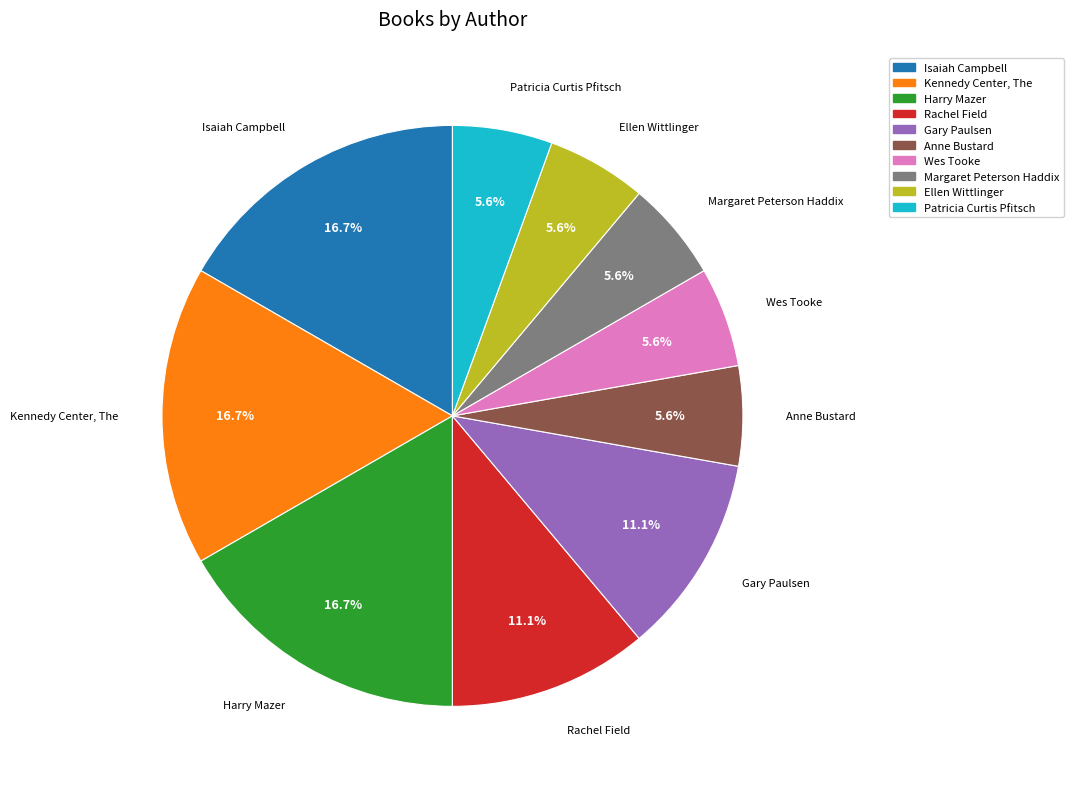

What is the ratio of the value at Isaiah Campbell to the value at Margaret Peterson Haddix?

3.0